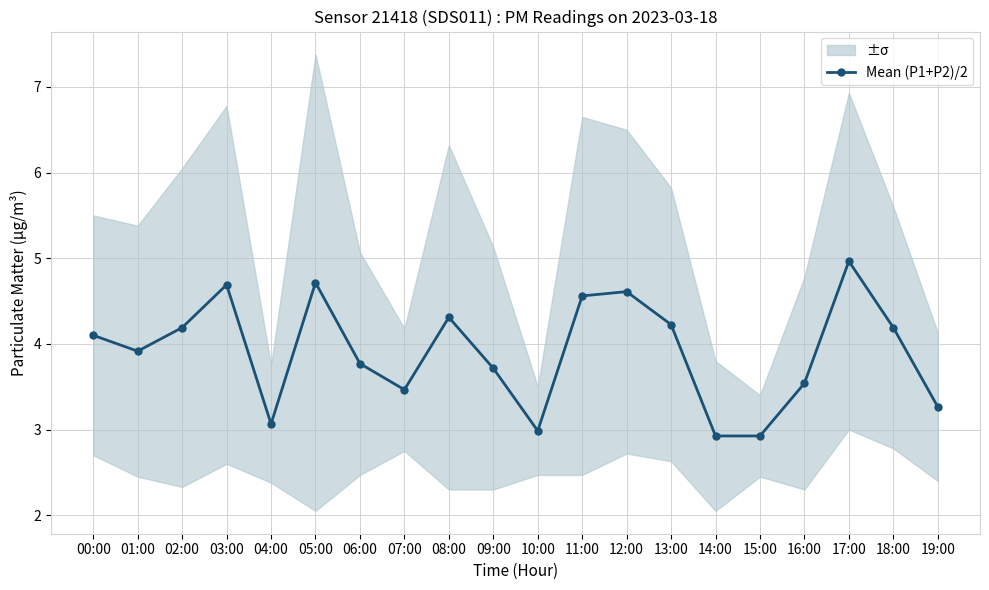

What is the value of the 20th point from the left?

3.3